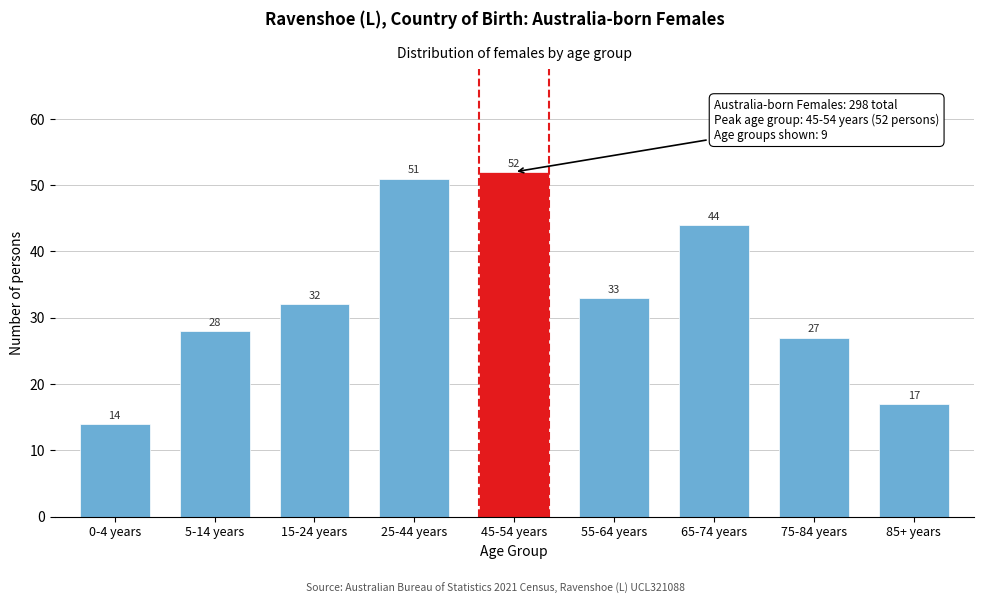

Reading left to right, transcribe all the data shown in this chart.

14	28	32	51	52	33	44	27	17